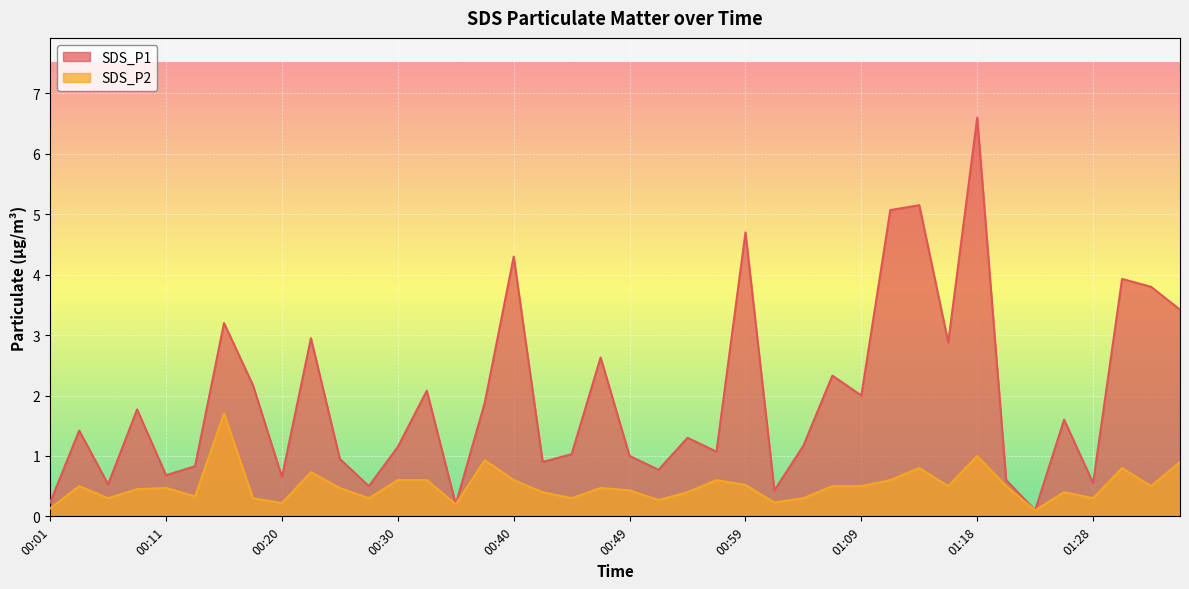

How many lines are shown in the chart?

2